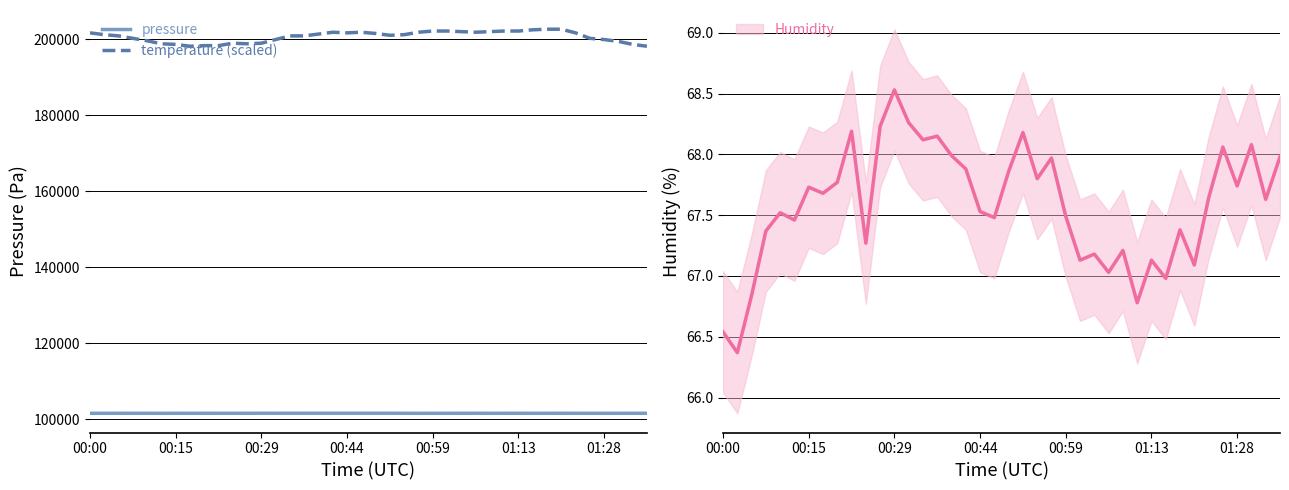

True or false: temperature (scaled) and pressure intersect in this chart.

False